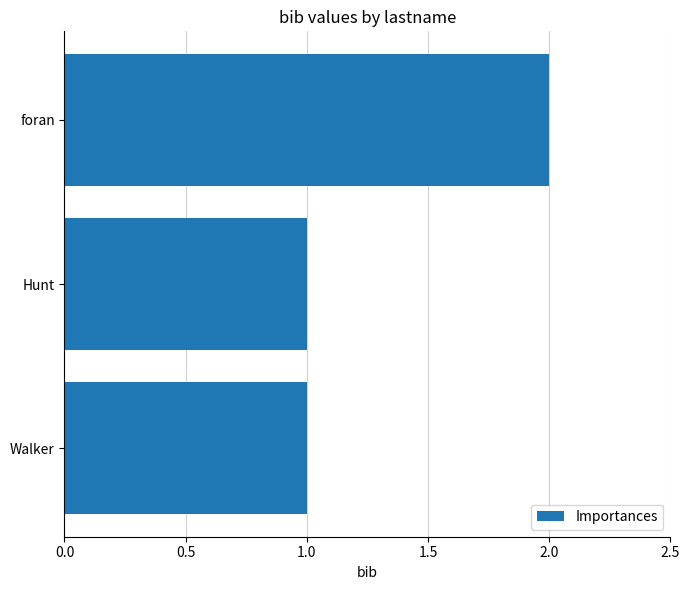

Does the chart contain stacked bars?

No